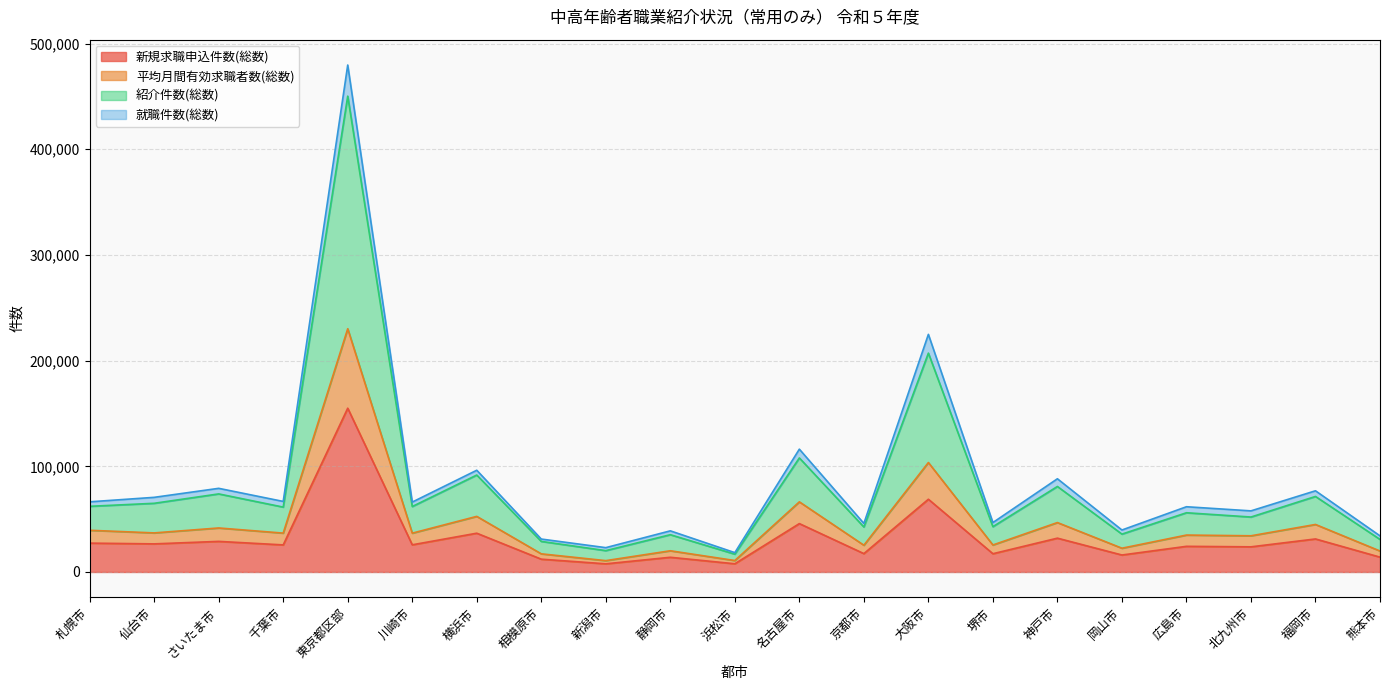

True or false: 紹介件数(総数) and 新規求職申込件数(総数) intersect in this chart.

False